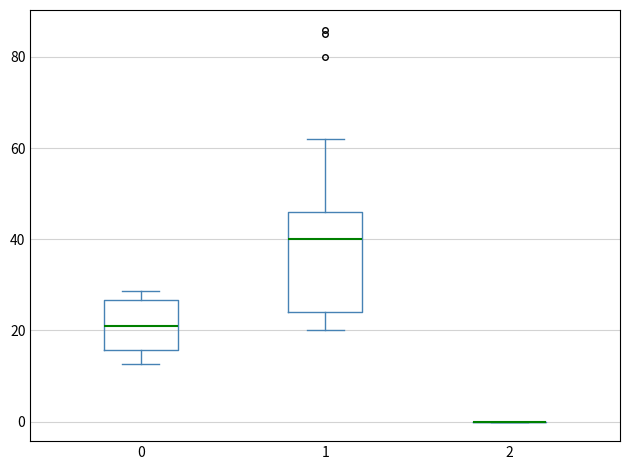

Comparing the boxes themselves (not the whiskers), which one is the tallest?

1